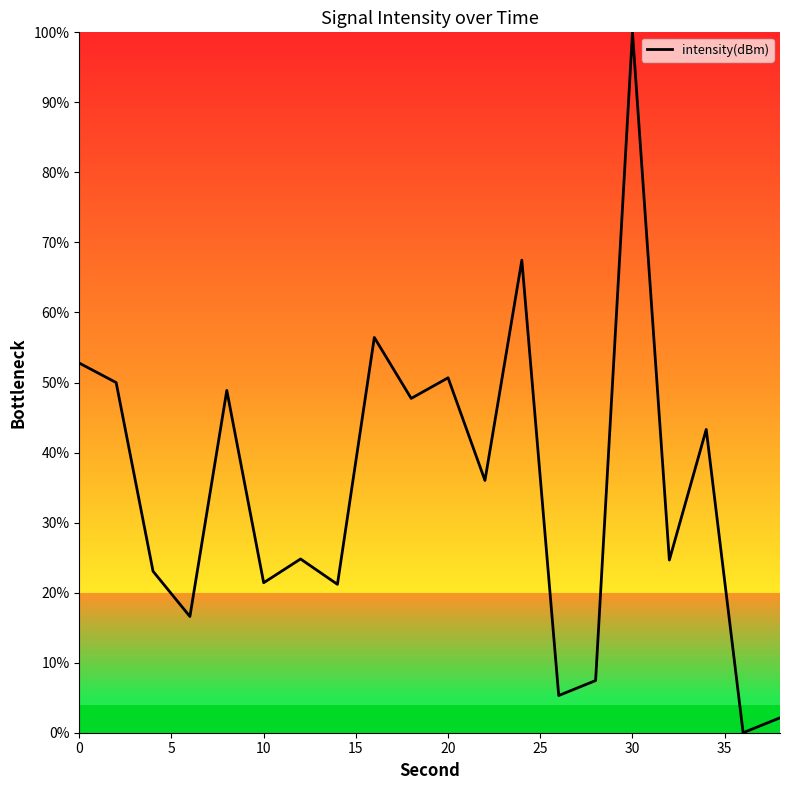

What is the maximum value shown in the chart?

100.0